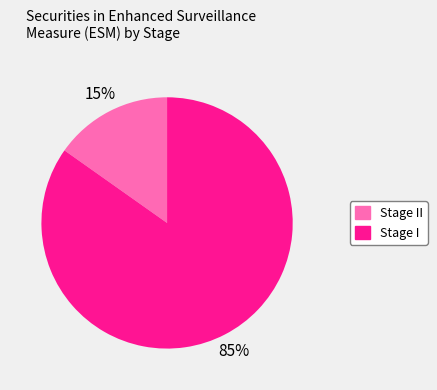

Is there a majority slice in this chart?

Yes